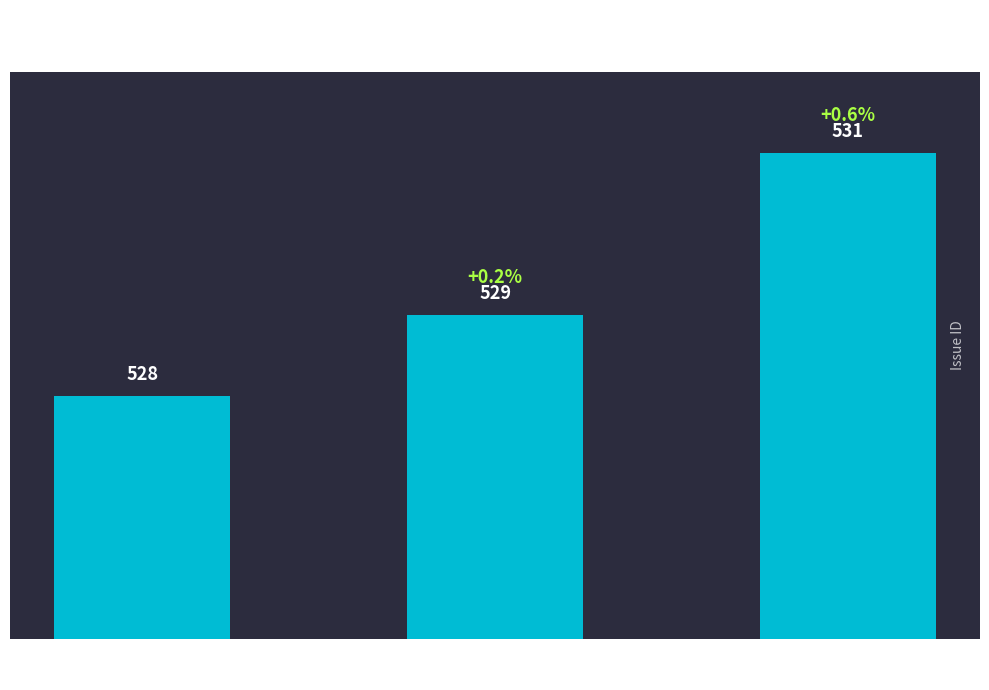

At which category does the chart reach its peak across all series?

Compression Options
for Images